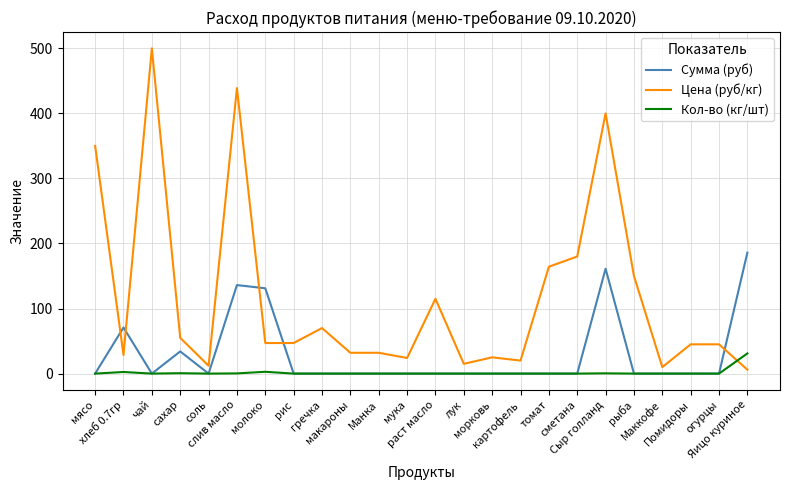

True or false: Кол-во (кг/шт) has more than 0 points higher than both neighbors.

True